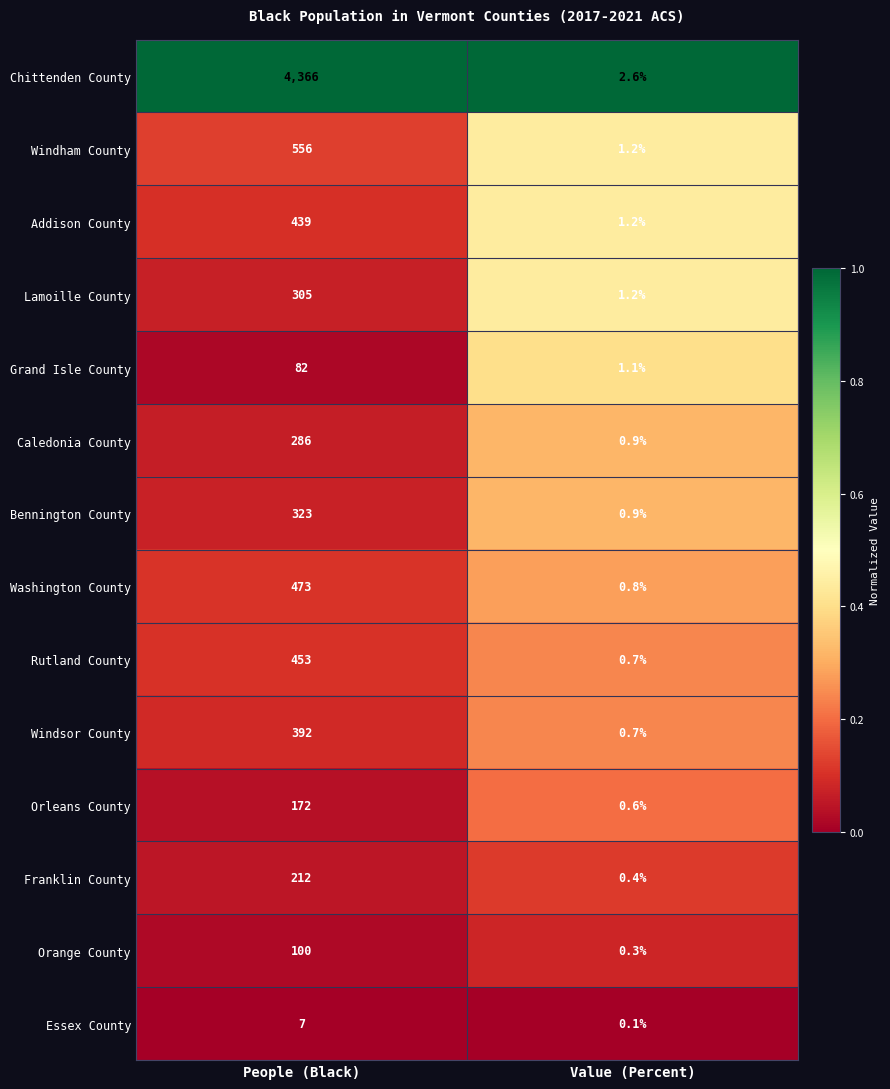

Reading left to right, extract all data points from this chart.

Chittenden County: People (Black)=4366.0	Value (Percent)=2.6
Windham County: People (Black)=556.0	Value (Percent)=1.2
Addison County: People (Black)=439.0	Value (Percent)=1.2
Lamoille County: People (Black)=305.0	Value (Percent)=1.2
Grand Isle County: People (Black)=82.0	Value (Percent)=1.1
Caledonia County: People (Black)=286.0	Value (Percent)=0.9
Bennington County: People (Black)=323.0	Value (Percent)=0.9
Washington County: People (Black)=473.0	Value (Percent)=0.8
Rutland County: People (Black)=453.0	Value (Percent)=0.7
Windsor County: People (Black)=392.0	Value (Percent)=0.7
Orleans County: People (Black)=172.0	Value (Percent)=0.6
Franklin County: People (Black)=212.0	Value (Percent)=0.4
Orange County: People (Black)=100.0	Value (Percent)=0.3
Essex County: People (Black)=7.0	Value (Percent)=0.1